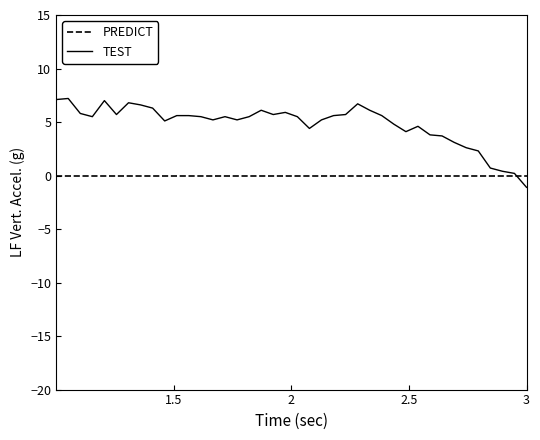

What is the smallest value displayed?

-1.1